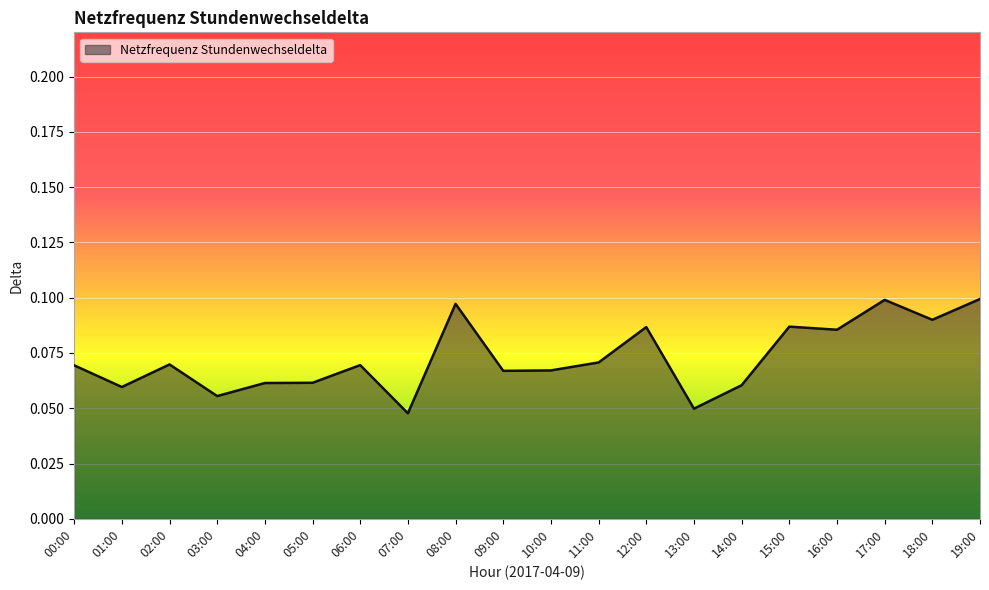

What is the sum of the values at 01:00 and 19:00?

0.2